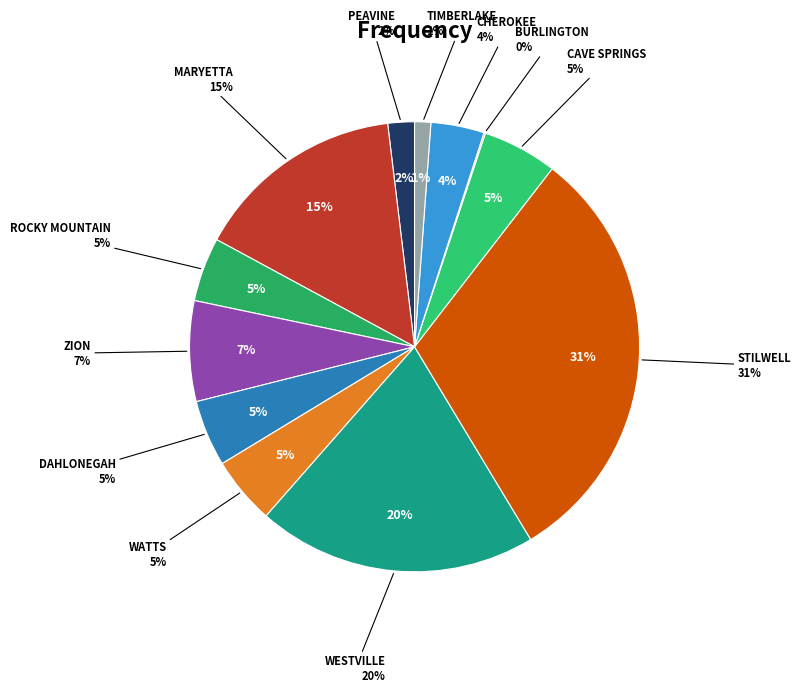

How many segments does this pie chart have?

12